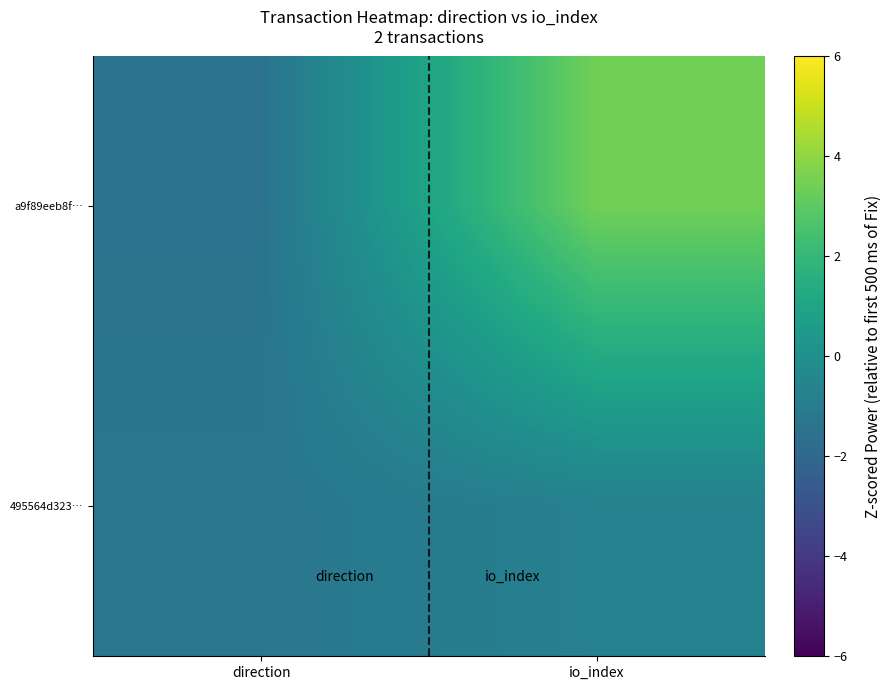

What is the total value across all series at io_index?

2.7